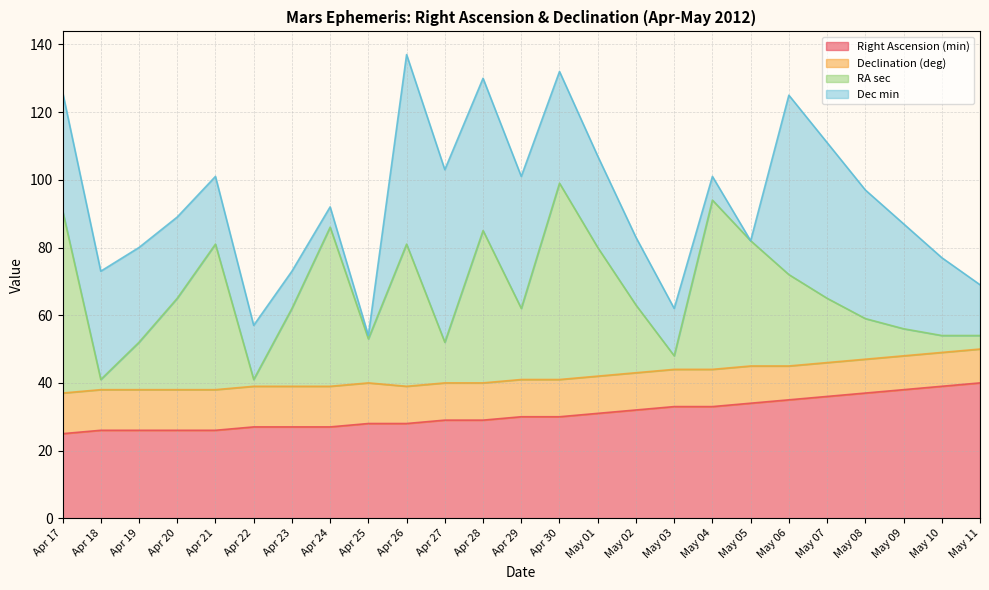

Which series has the widest spread of values?

RA sec